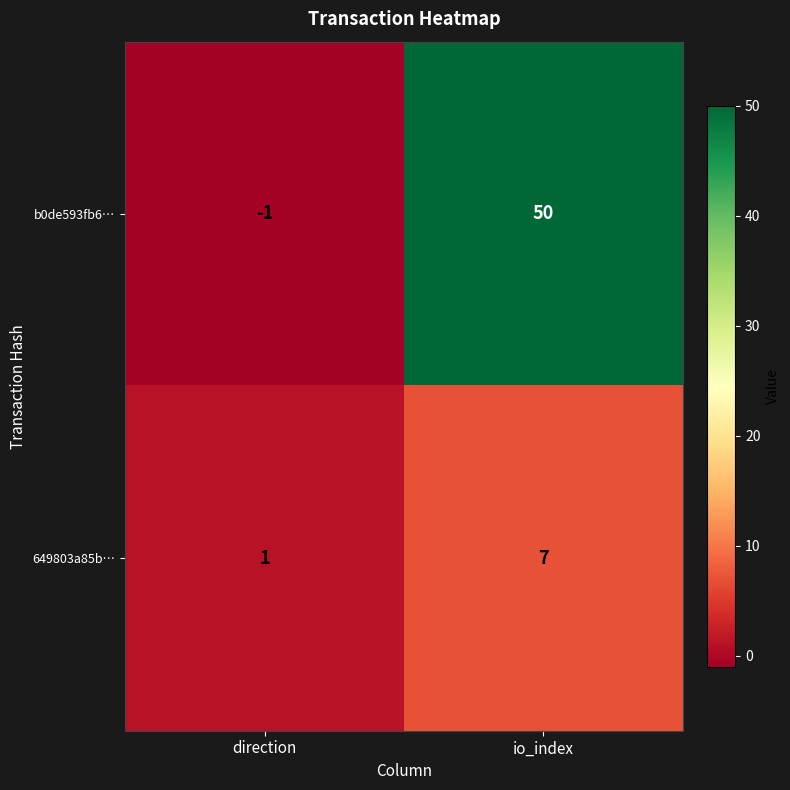

What is the average value of the 649803a85b… series?

4